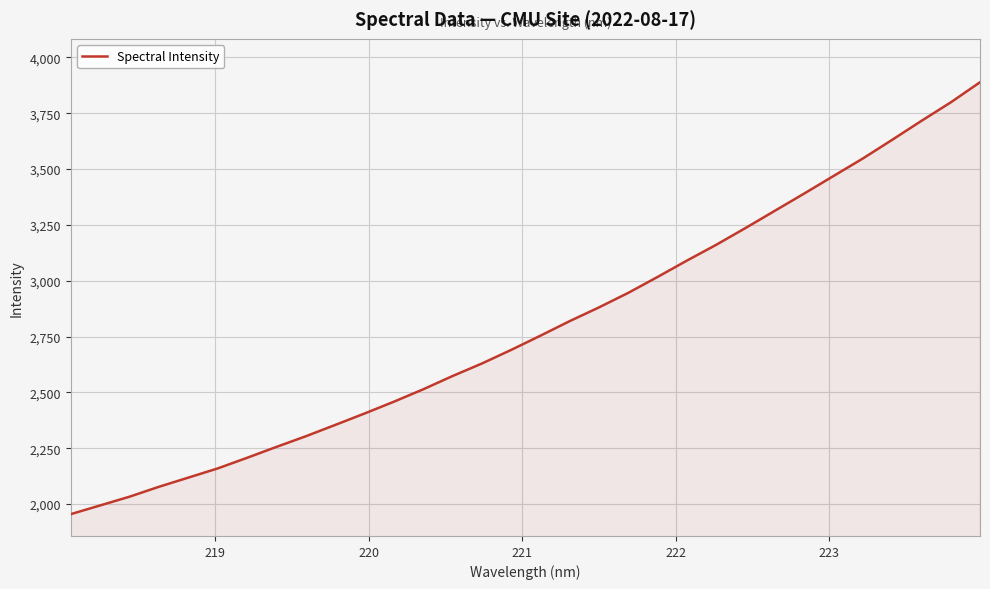

What is the difference between the maximum and minimum values?

1934.4